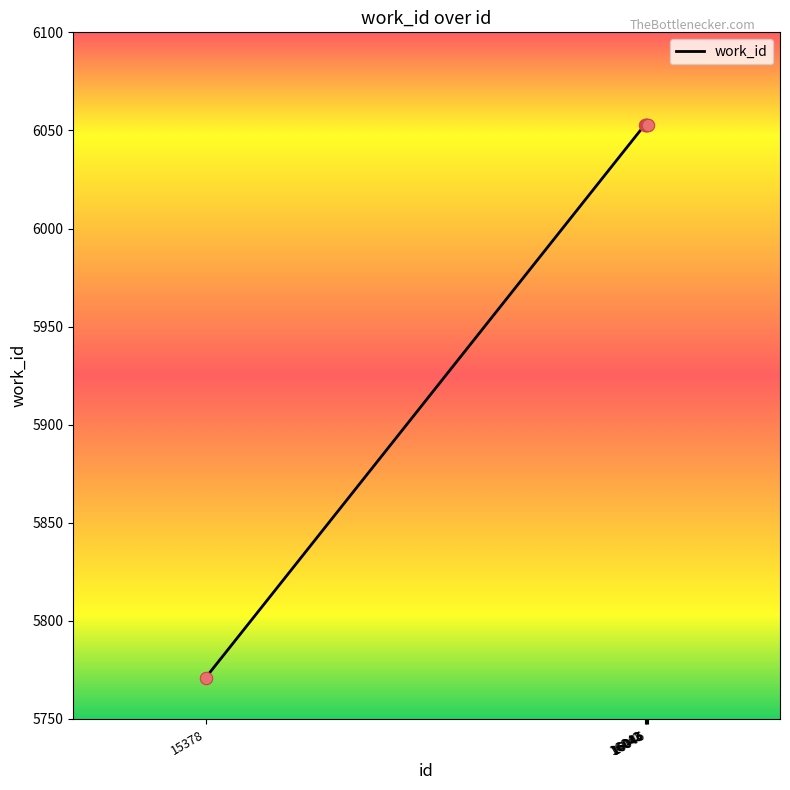

What is the ratio of the value at 16045 to the value at 15378?

1.0